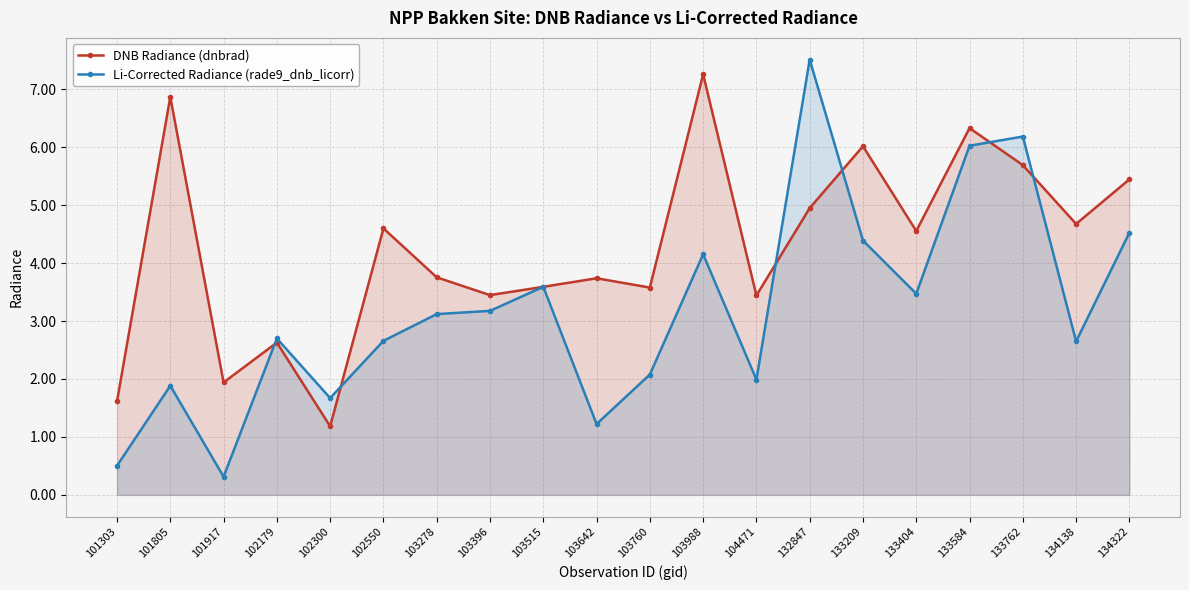

What is the total value across all series at 102550?

7.3